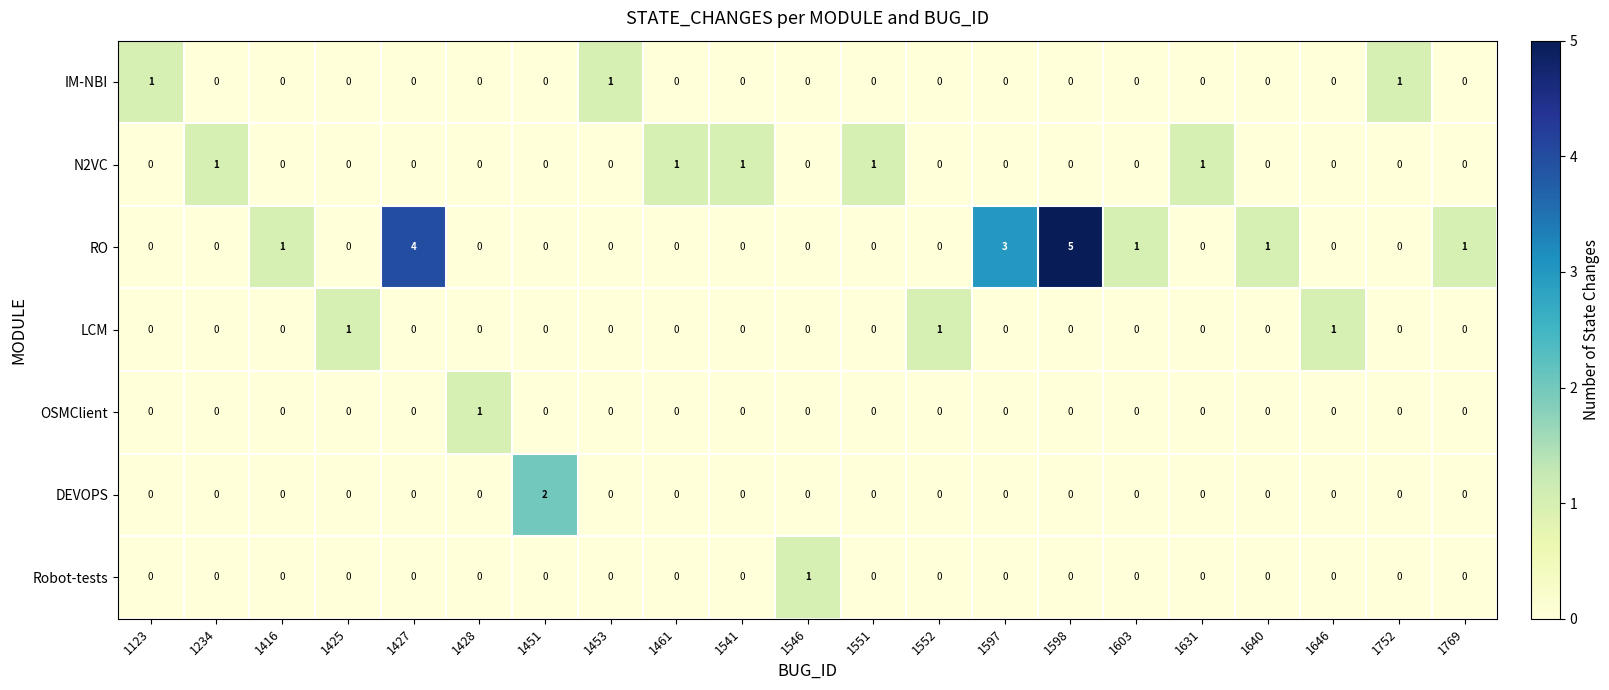

How many LCM values are between 0 and 1?

21